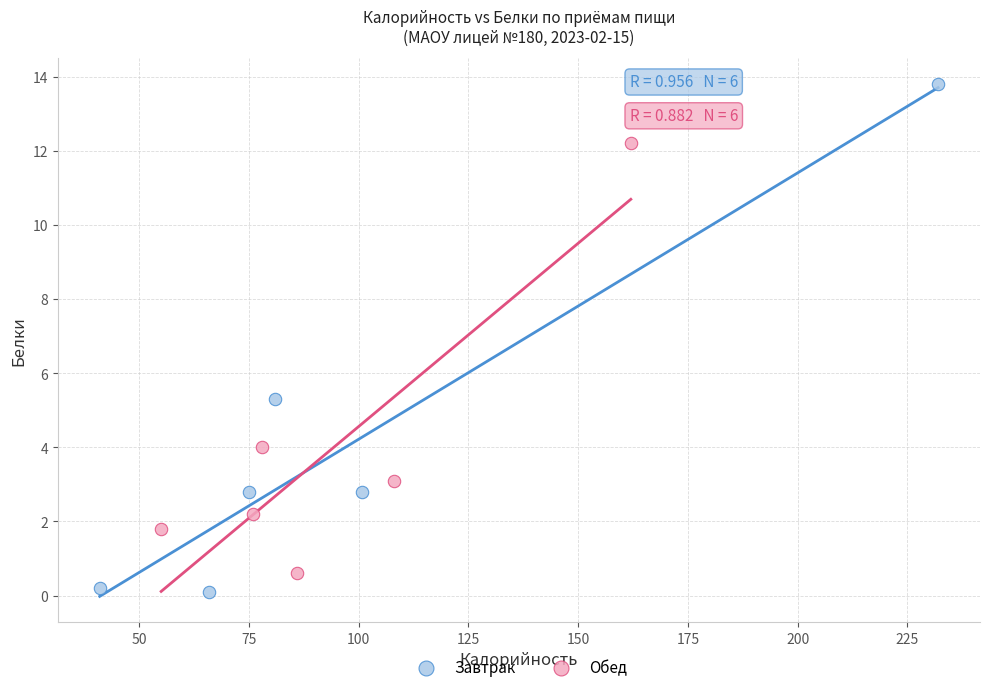

Which series reaches the maximum Y coordinate?

Завтрак